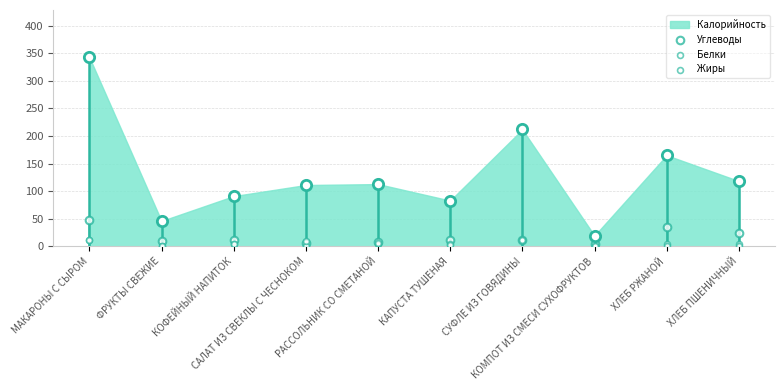

Which series reaches the maximum Y coordinate?

Углеводы